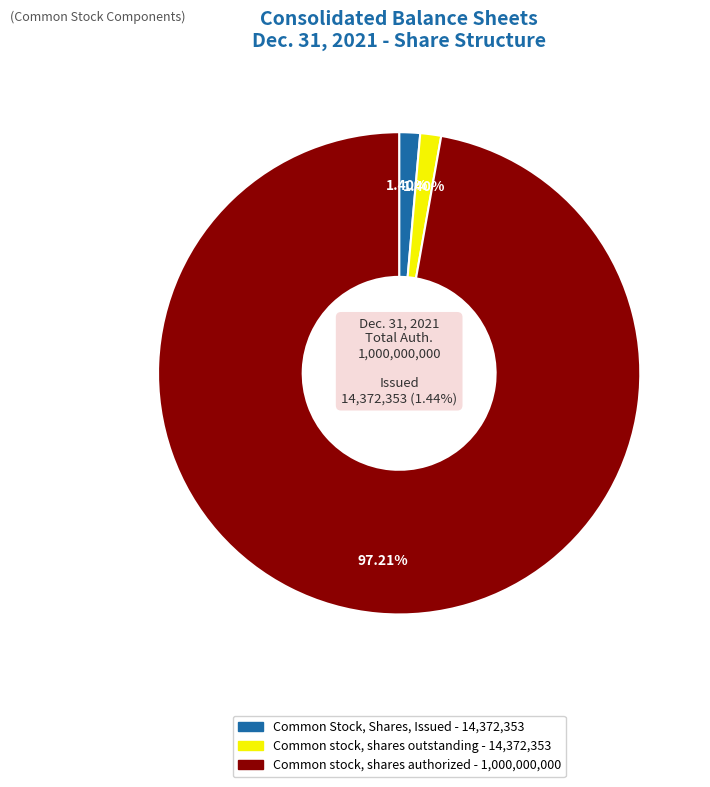

Which slice is the largest?

Common stock, shares authorized